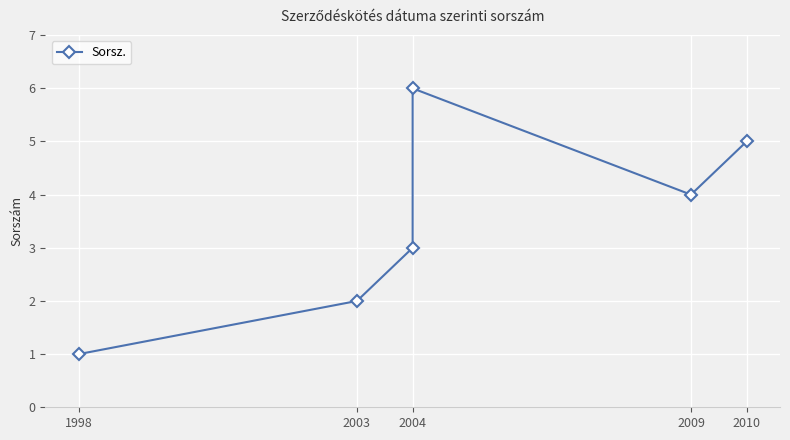

Count the number of values greater than 4.

2